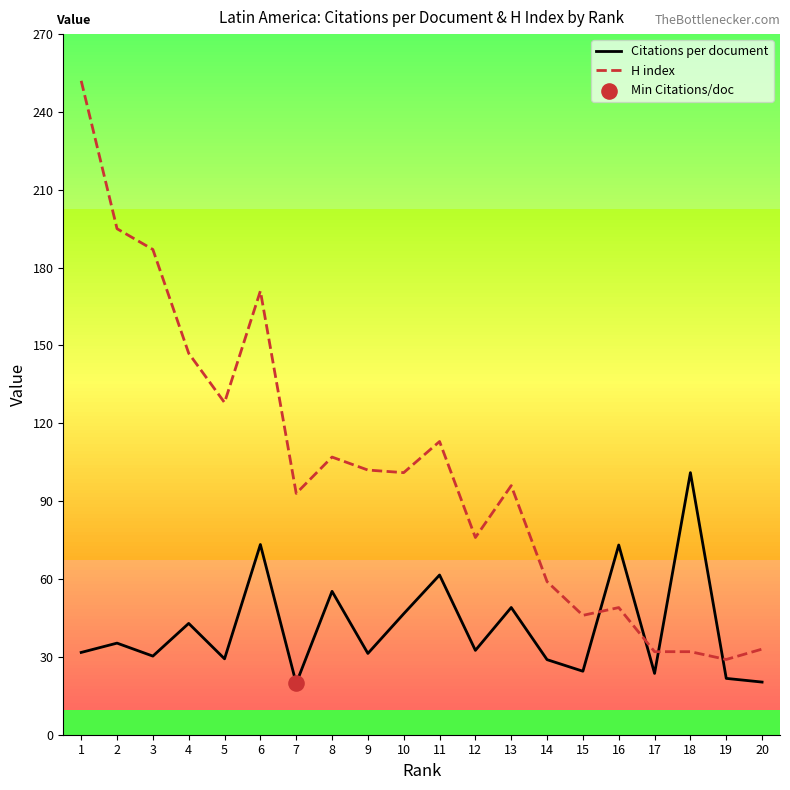

Which series has the largest total across all categories?

H index